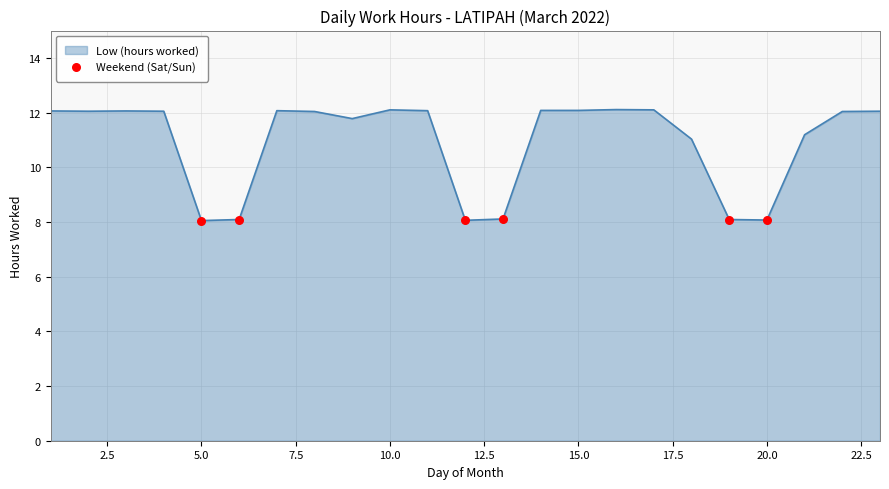

What is the difference between the maximum and minimum values?

4.1